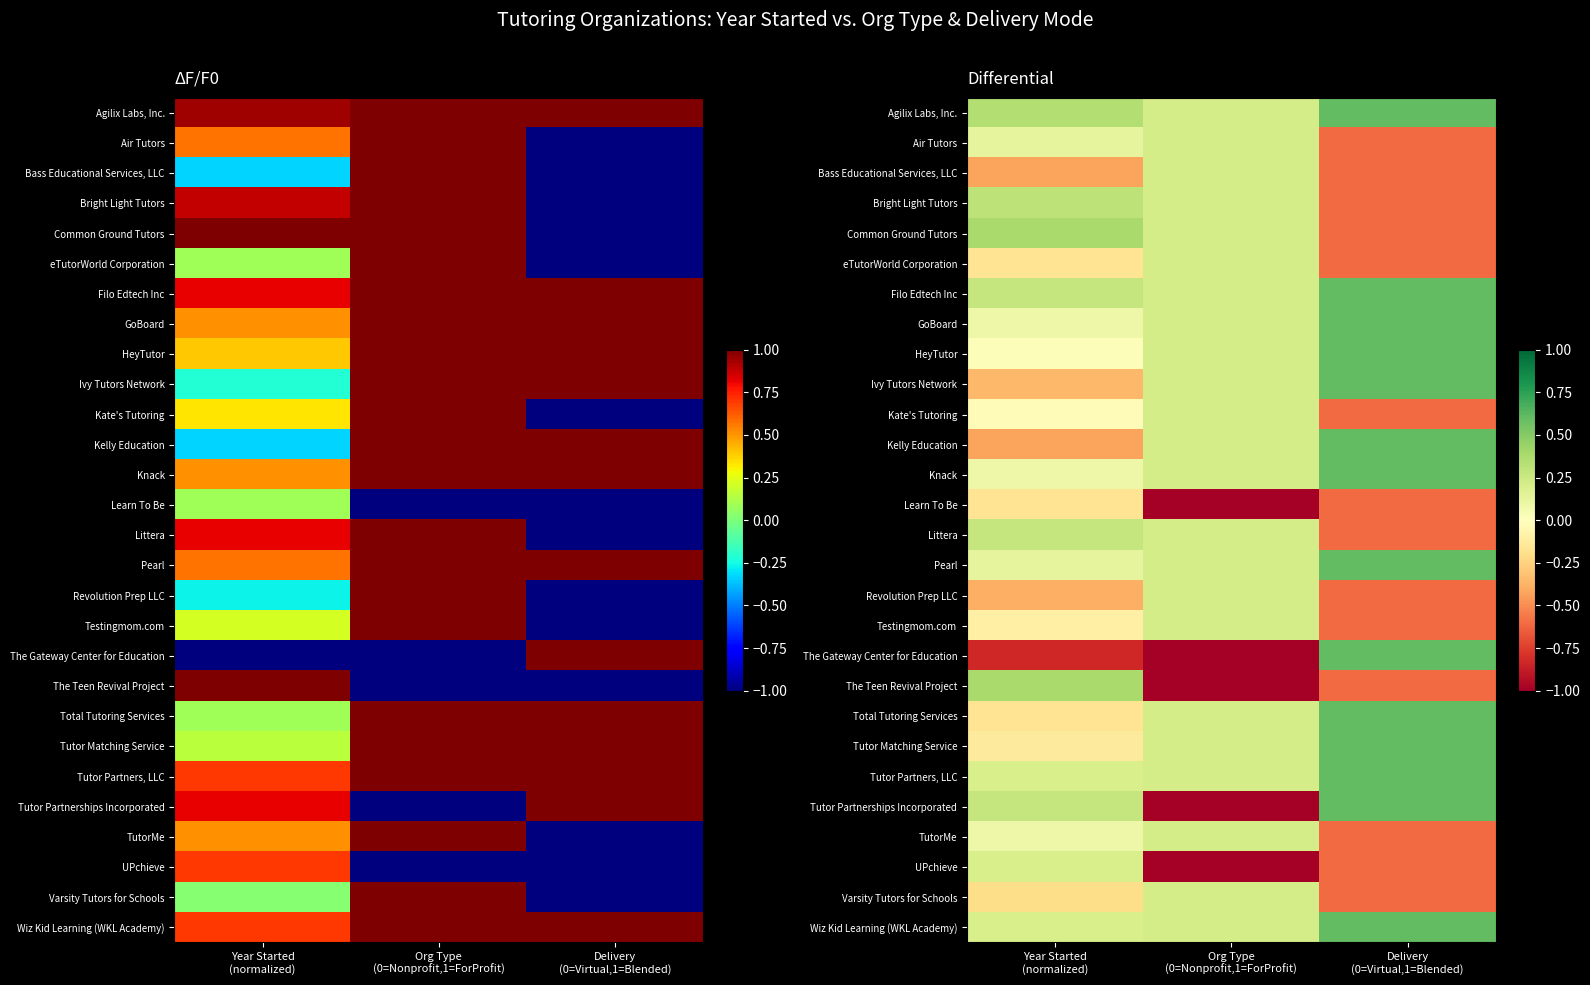

How many values in The Gateway Center for Education are above zero?

1